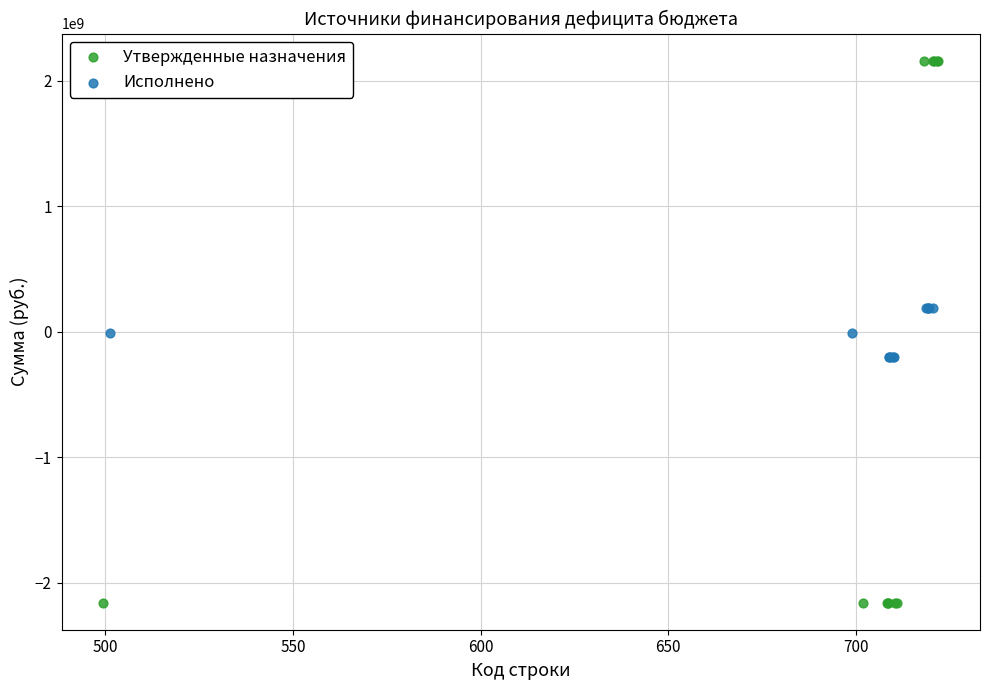

Which series contains the lowest Y value?

Утвержденные назначения